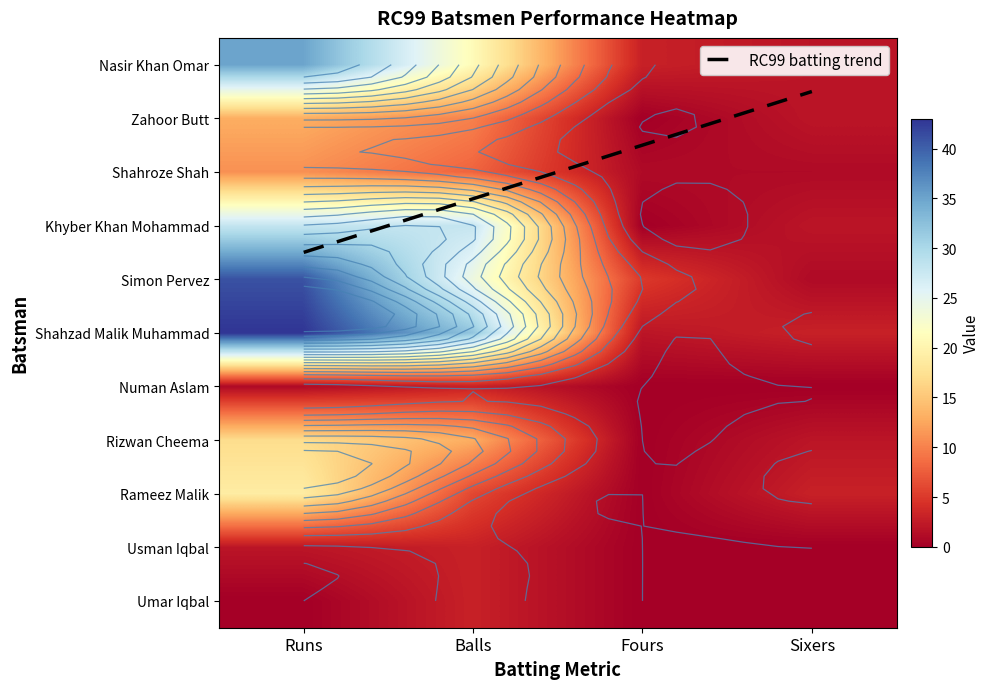

Reading left to right, extract all data points from this chart.

Nasir Khan Omar: 35	21	3	2
Zahoor Butt: 13	10	0	2
Shahroze Shah: 11	8	1	1
Khyber Khan Mohammad: 28	28	0	2
Simon Pervez: 41	24	5	1
Shahzad Malik Muhammad: 43	32	2	3
Numan Aslam: 1	3	0	0
Rizwan Cheema: 17	13	0	2
Rameez Malik: 19	6	0	3
Usman Iqbal: 2	3	0	0
Umar Iqbal: 0	3	0	0